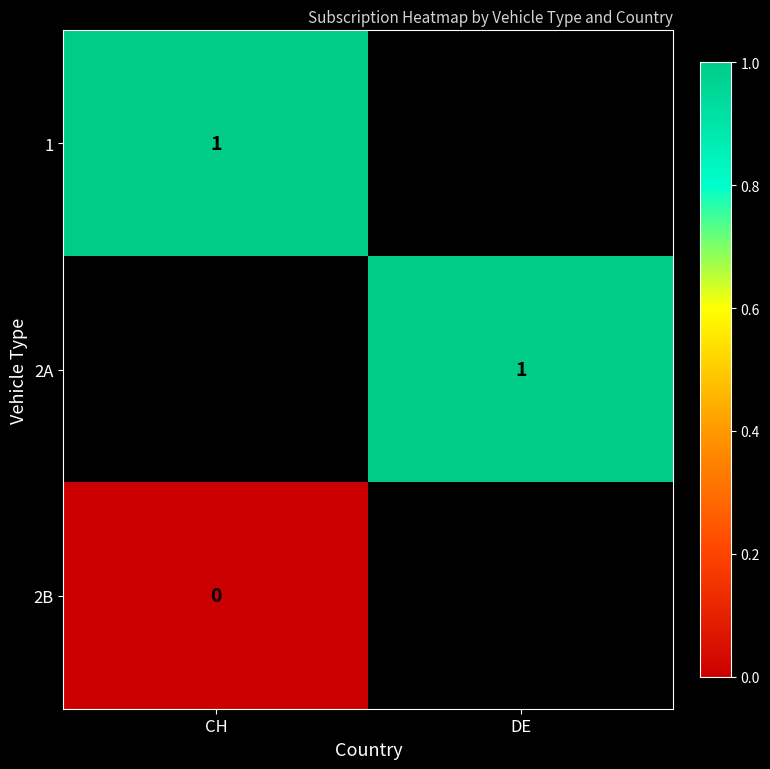

How many categories are shown in the chart?

2